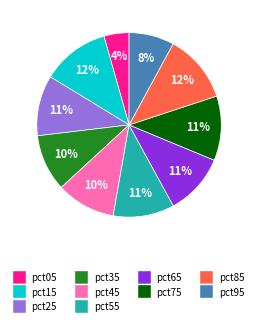

To the nearest percent, what percentage of the pie is pct05?

4%